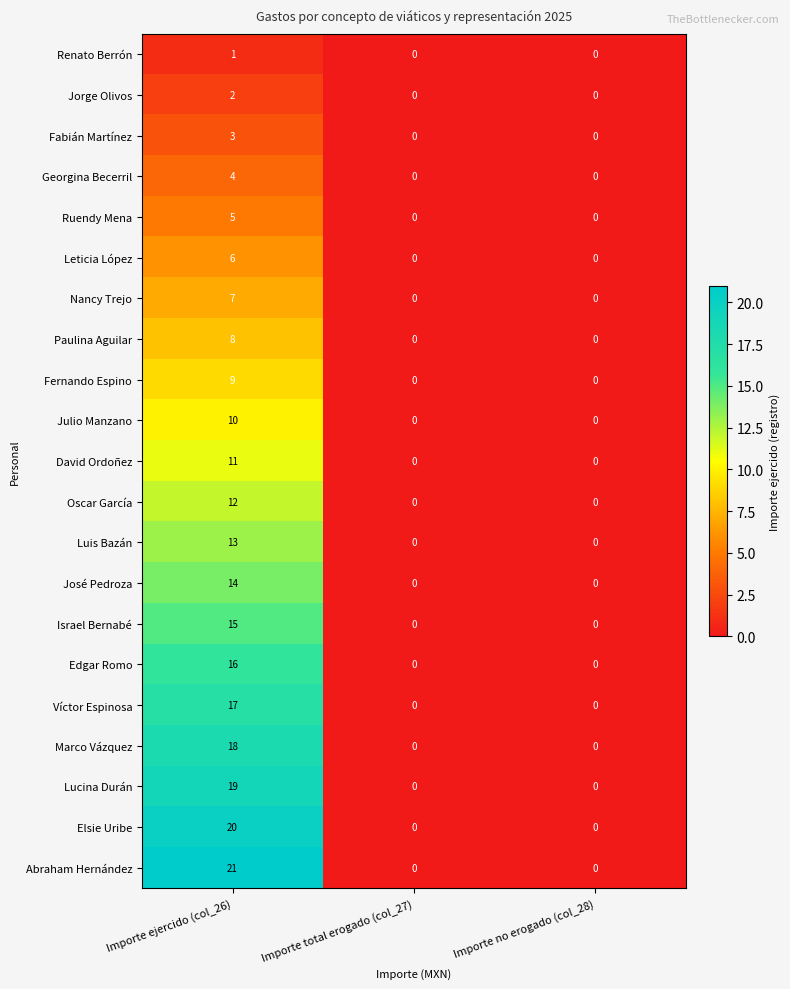

What is the total value across all series at Importe ejercido (col_26)?

231